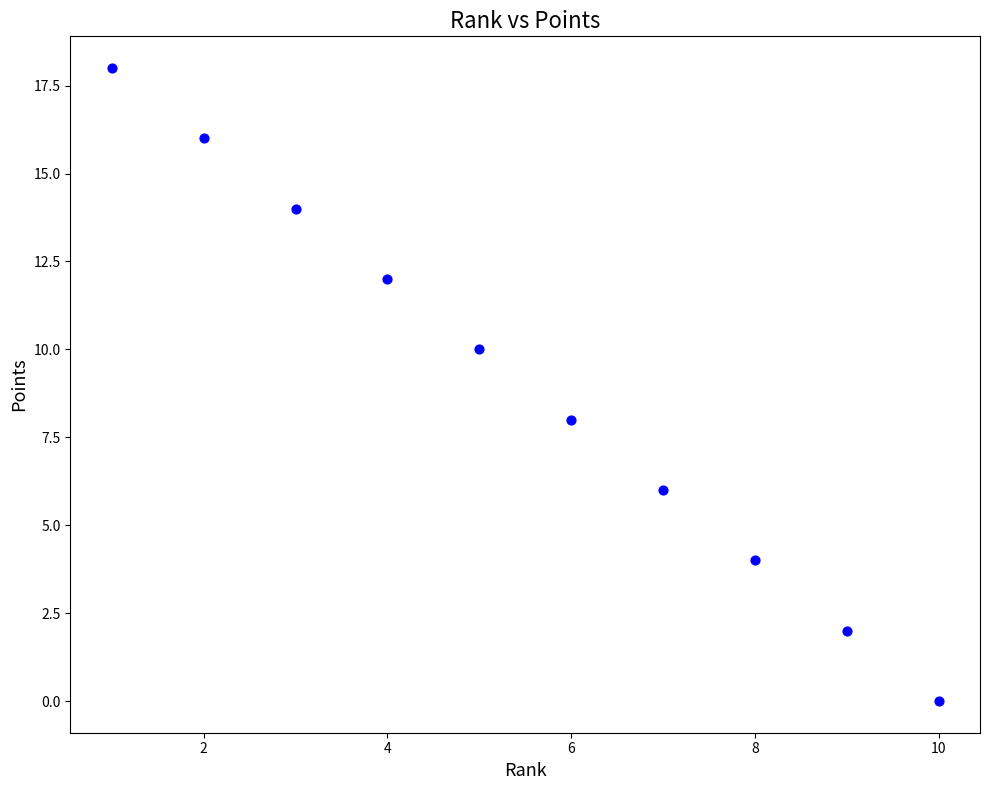

What is the average X value?

6